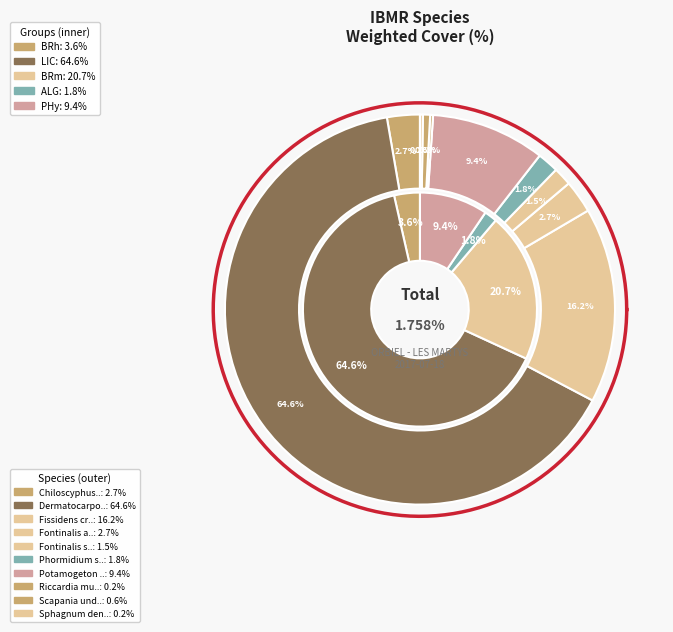

True or false: Sphagnum denticulatum accounts for 0% of the total.

True